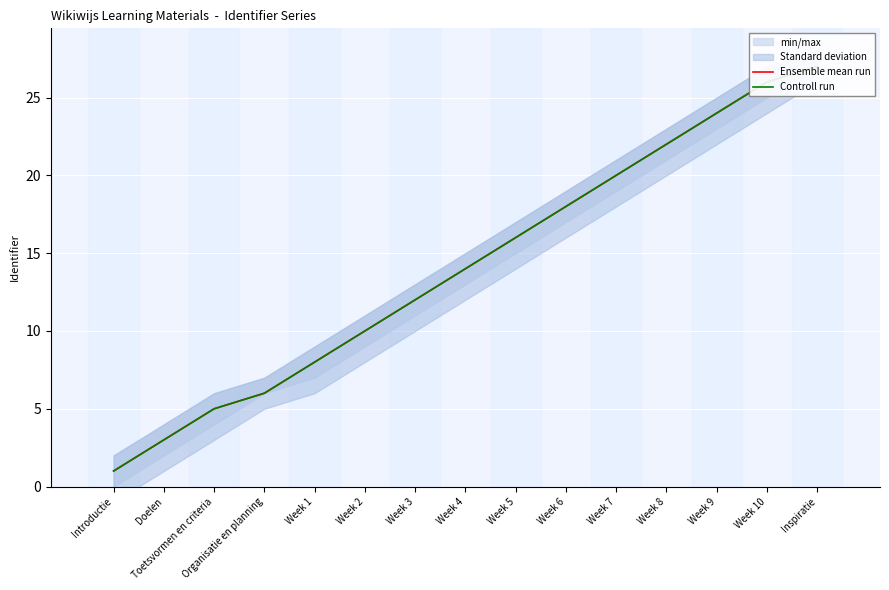

What is the difference between the second highest and minimum values in the Controll run series?

25